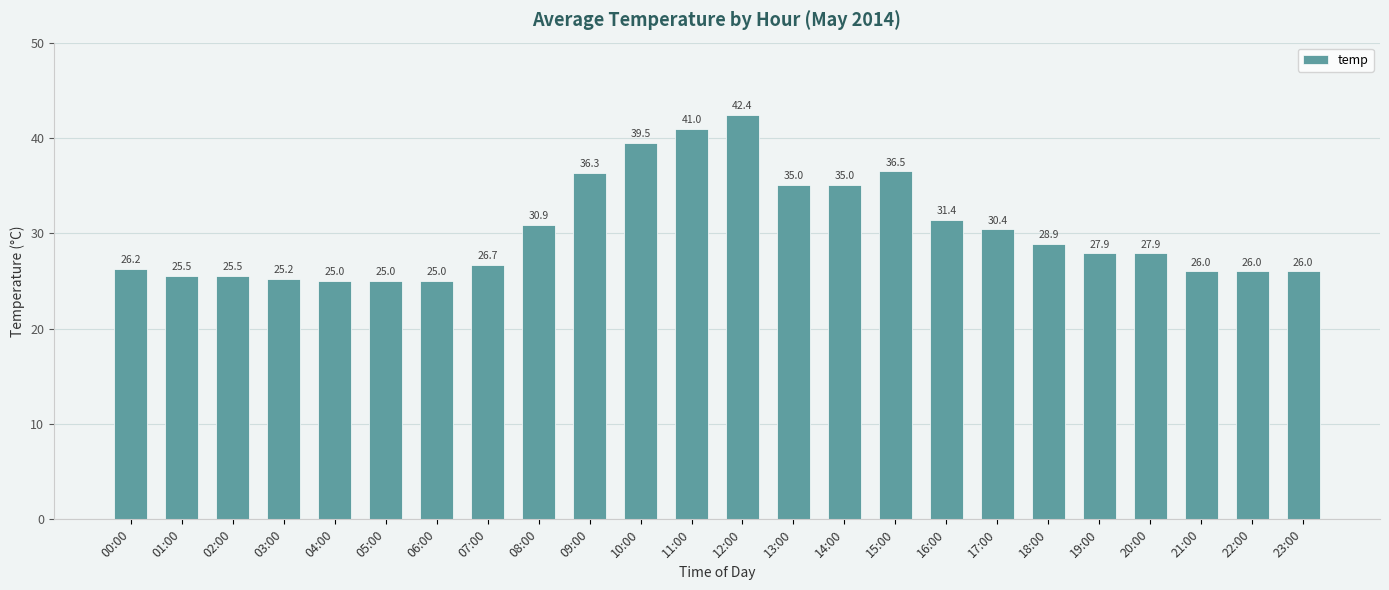

At which category does the chart reach its peak across all series?

12:00